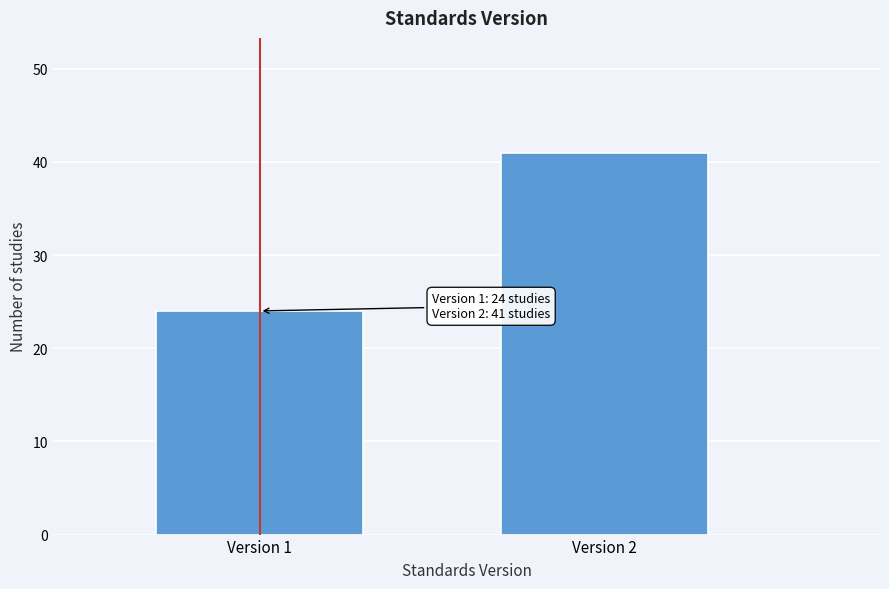

Reading right to left, list all the values displayed in this chart.

Version 2=41	Version 1=24